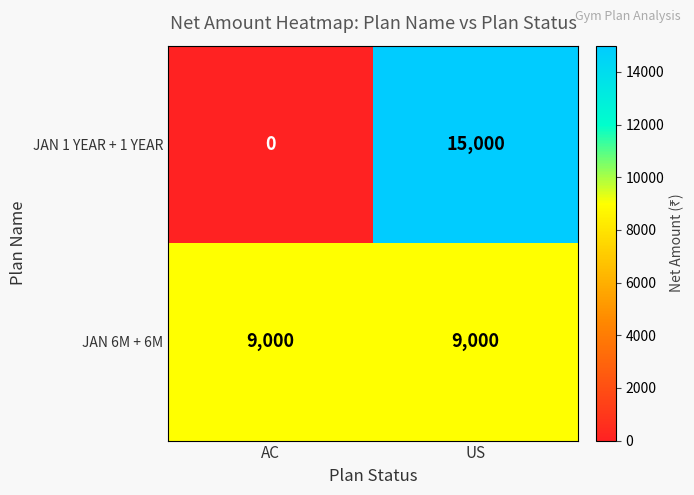

What is the maximum value for JAN 1 YEAR + 1 YEAR?

15000